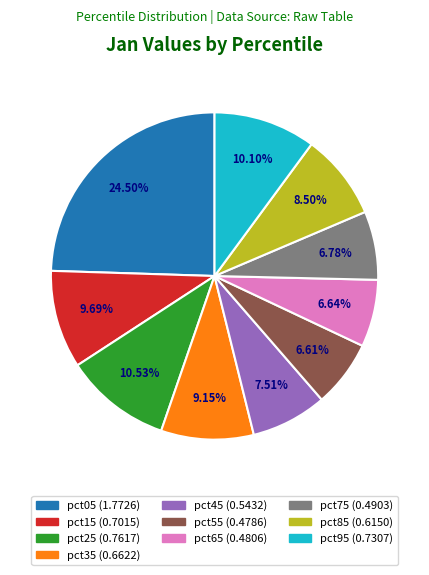

Which has a higher value, pct55 or pct85?

pct85